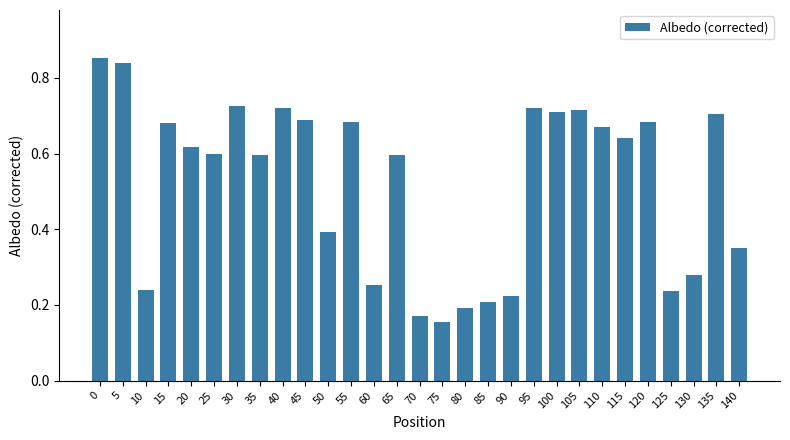

What is the sum of the values at 105 and 50?

1.1